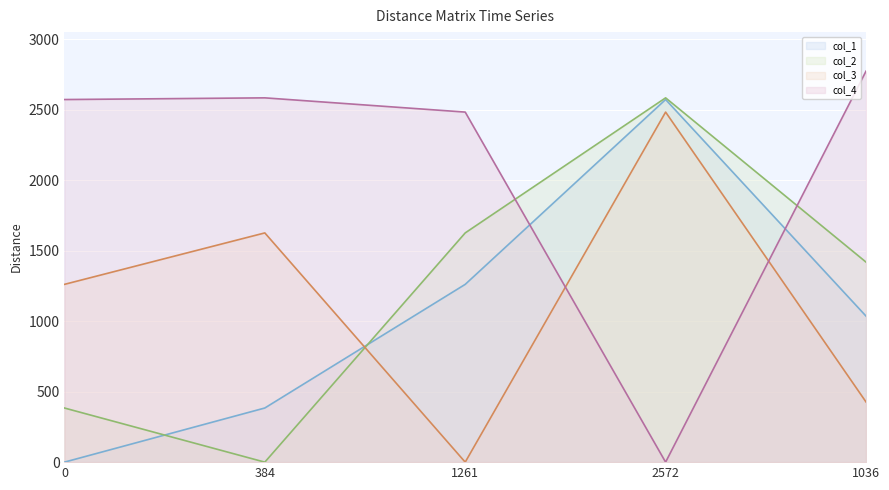

What is the label of the 2nd point from the right?

2572